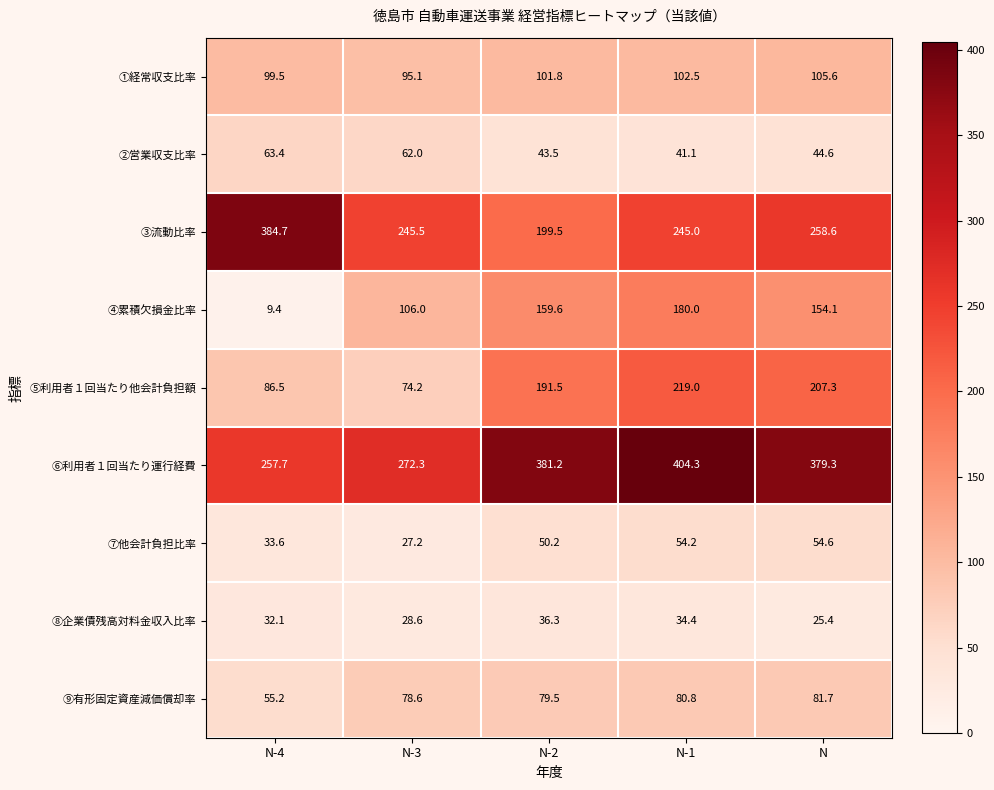

Which label corresponds to the largest value in the chart?

N-1